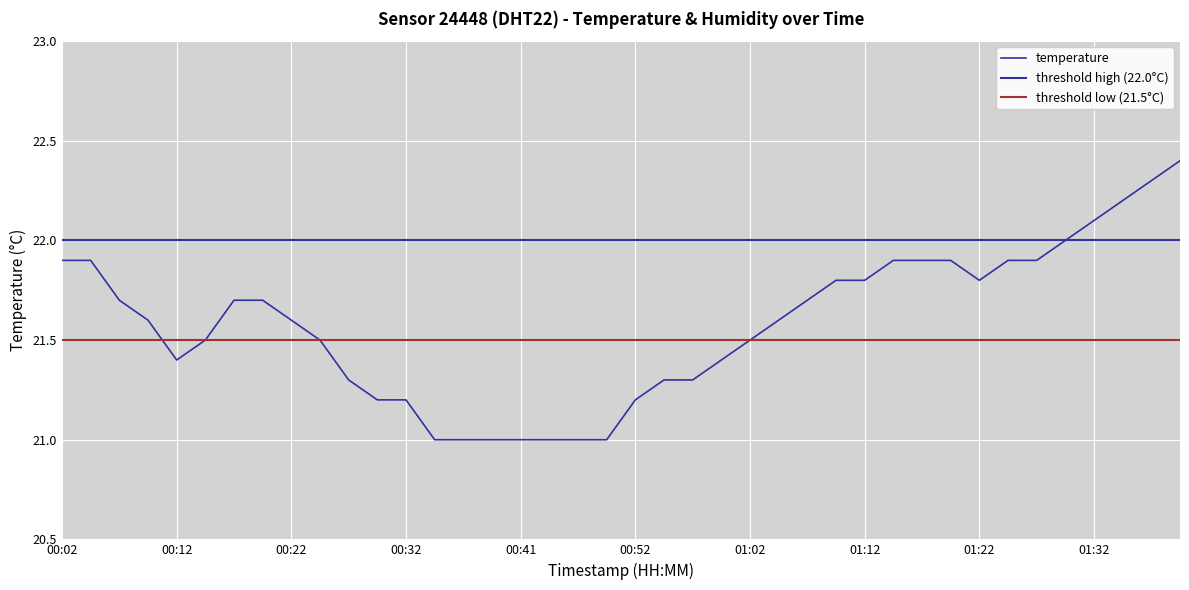

At which category does the data reach its first local valley?

00:12